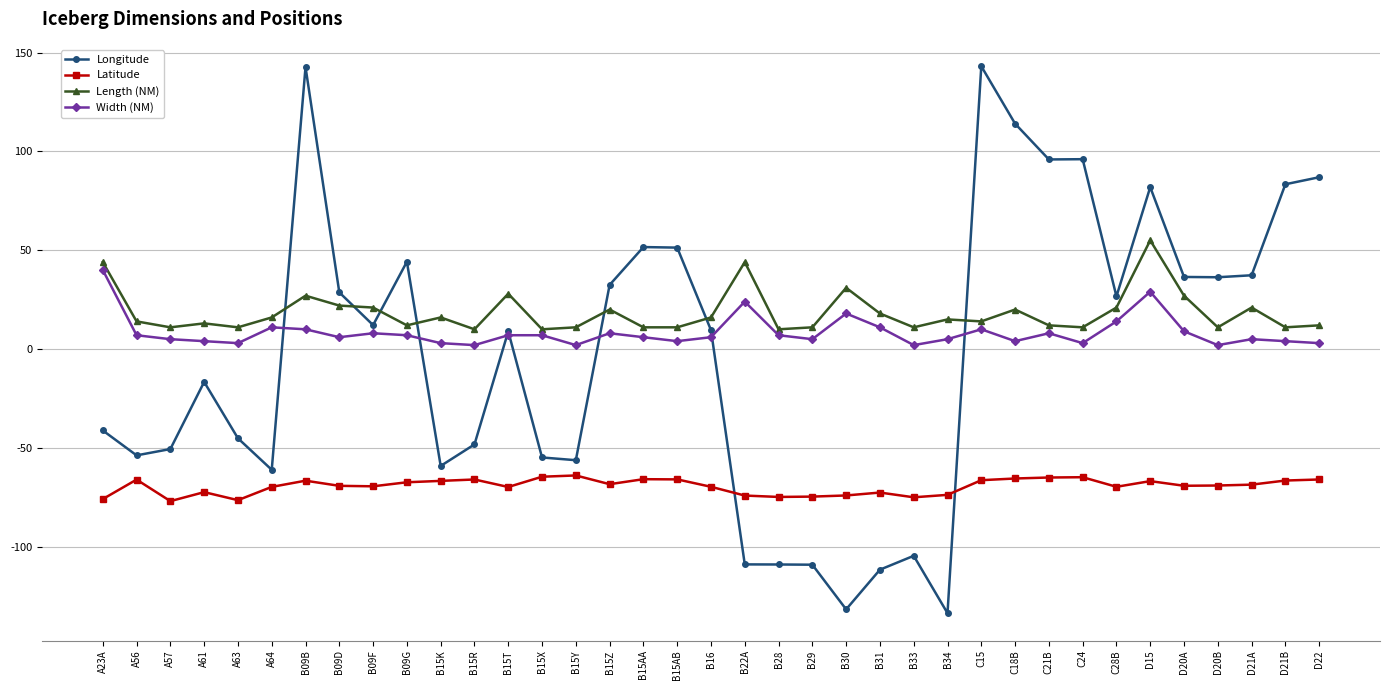

List the series in order of their peak value, lowest first.

Latitude, Width (NM), Length (NM), Longitude